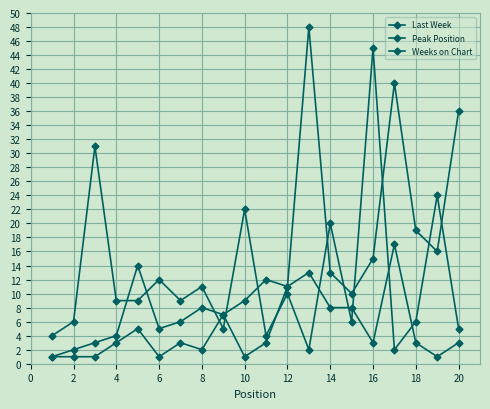

What is the average value of the Last Week series?

14